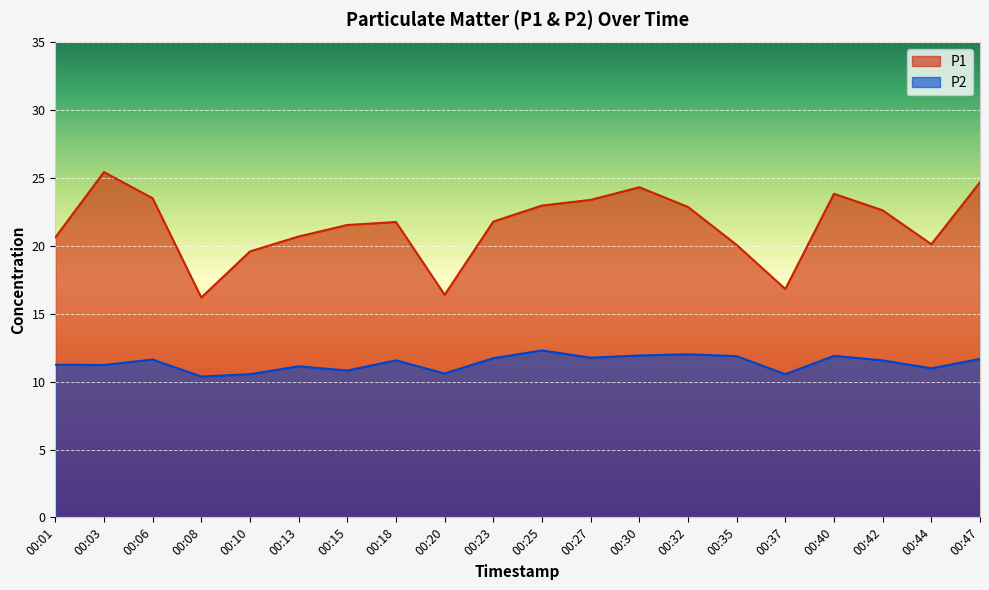

Reading left to right, extract all data points from this chart.

P1: 20.6	25.4	23.5	16.2	19.6	20.7	21.6	21.8	16.4	21.8	23.0	23.4	24.3	22.9	20.1	16.8	23.9	22.6	20.1	24.7
P2: 11.2	11.2	11.6	10.4	10.6	11.1	10.8	11.6	10.6	11.7	12.3	11.8	11.9	12.0	11.9	10.6	11.9	11.6	11.0	11.7